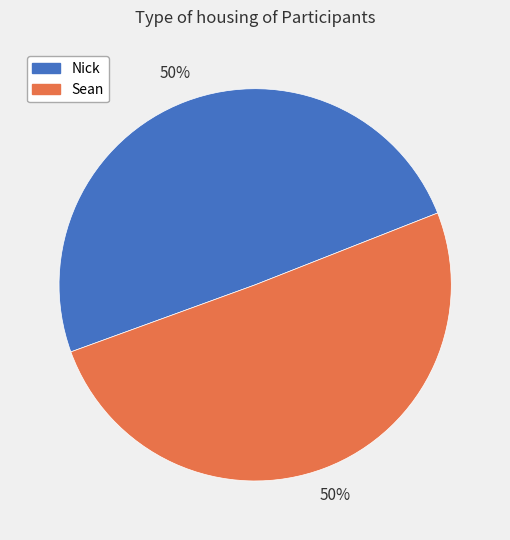

Count the number of slices in the pie.

2